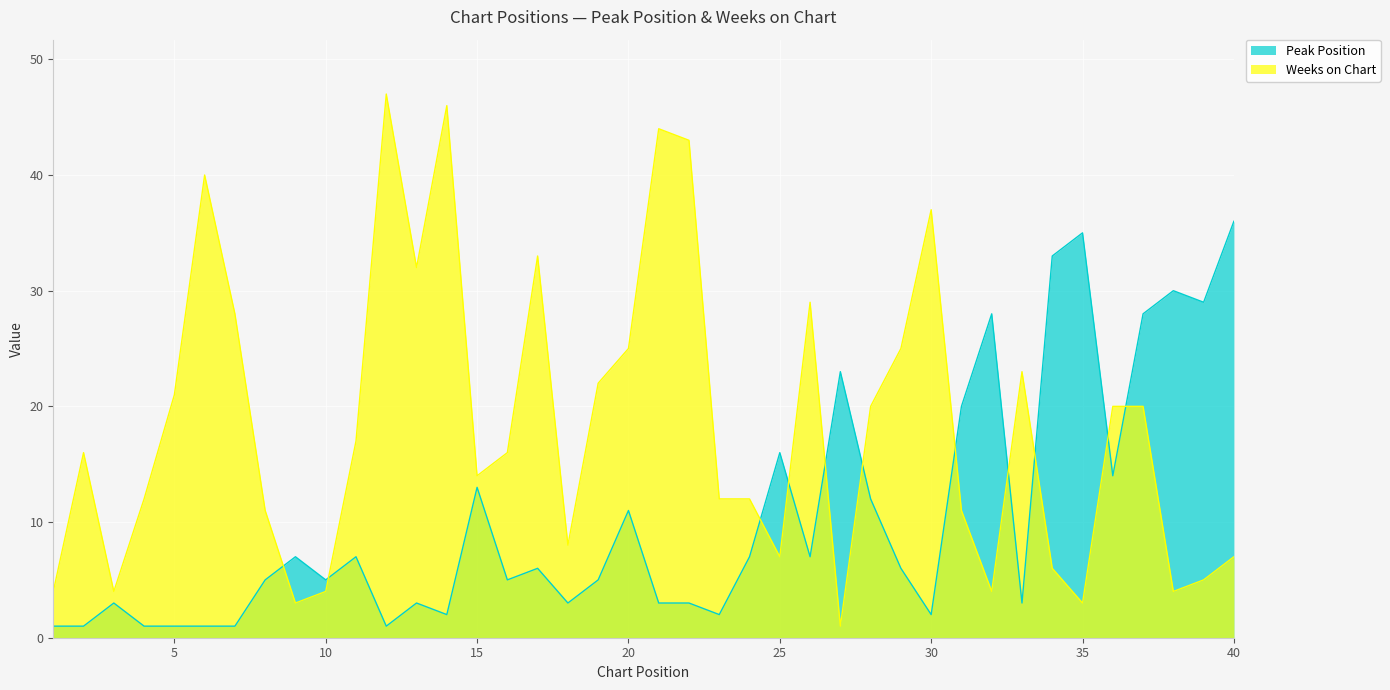

What is the maximum value for Peak Position?

36